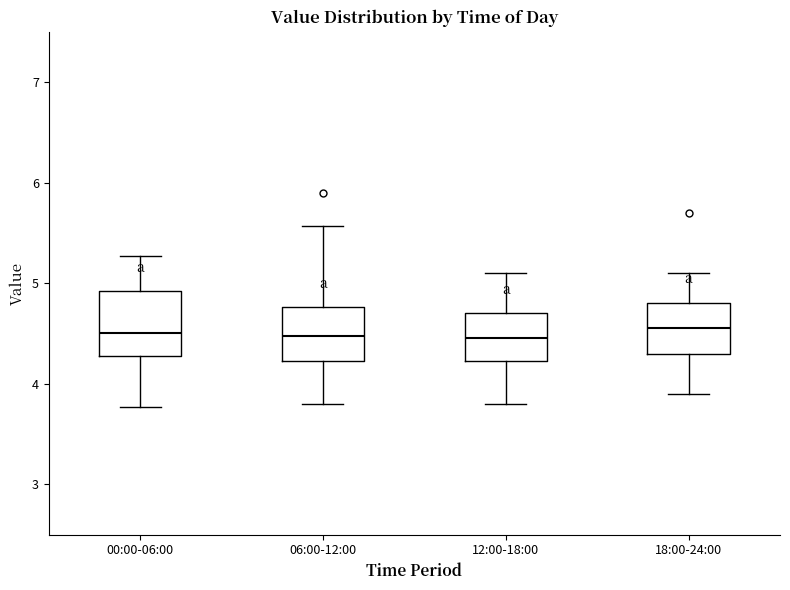

Reading left to right, transcribe this box plot: for each box, give where its median line is, the range the box spans, and where its two whiskers end, as read against the y-axis. The values are not printed on the chart, so give them approximately, as read against the axis.

00:00-06:00: median 4.5, box 4.3 to 4.9, whiskers 3.8 to 5.3
06:00-12:00: median 4.5, box 4.2 to 4.8, whiskers 3.8 to 5.6
12:00-18:00: median 4.5, box 4.2 to 4.7, whiskers 3.8 to 5.1
18:00-24:00: median 4.6, box 4.3 to 4.8, whiskers 3.9 to 5.1